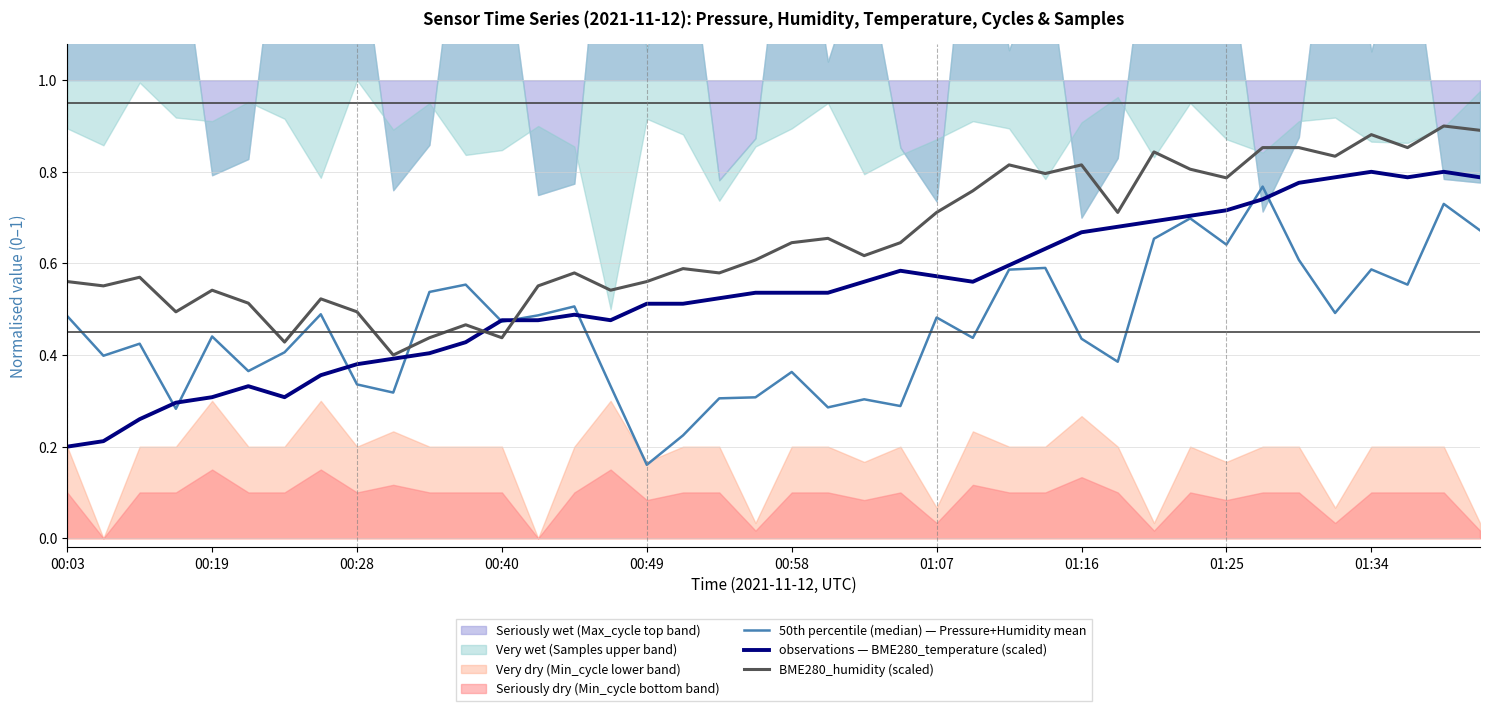

In observations — BME280_temperature (scaled), how many points are lower than both neighbors (excluding endpoints)?

4